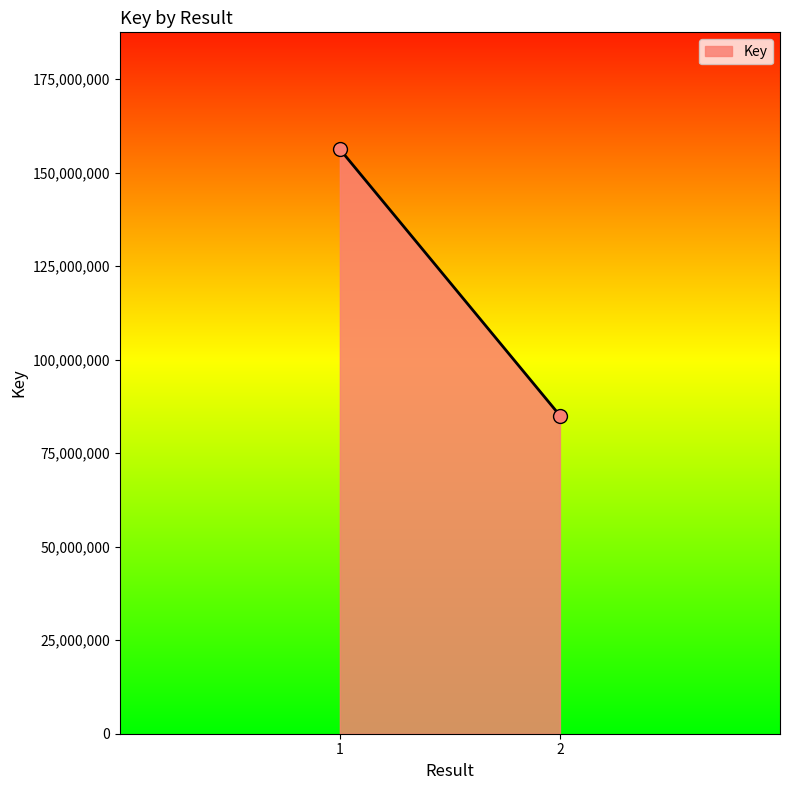

What is the range of Y values (max minus min)?

71182099